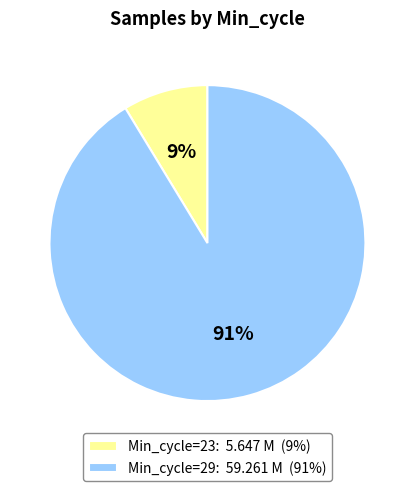

True or false: Min_cycle=23: 5.647 M (9%) accounts for 9% of the total.

True